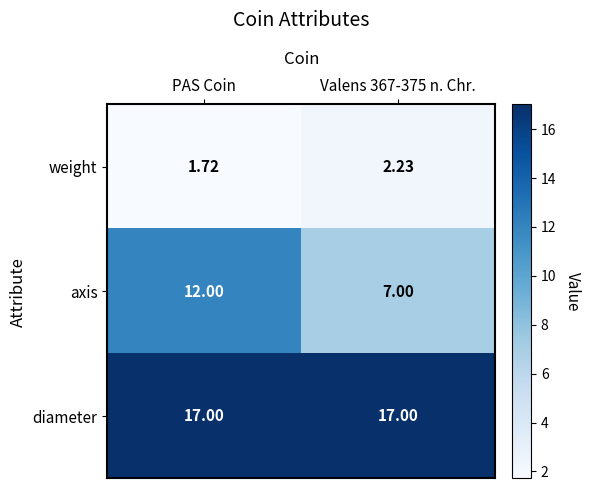

Is the value of weight at PAS Coin greater than the value of axis at Valens 367-375 n. Chr.?

No